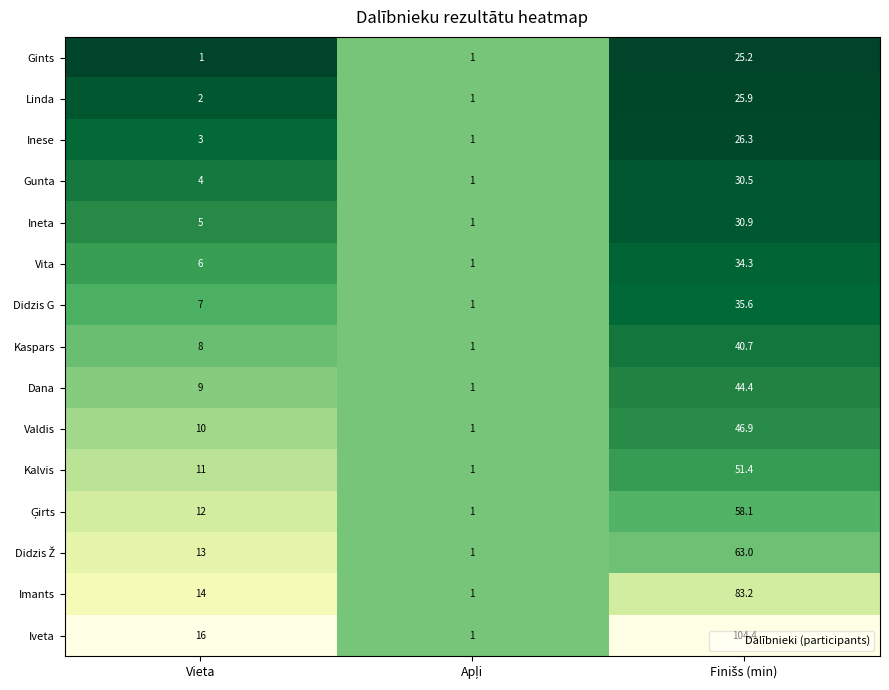

Is it true that Linda equals 2.0 at Vieta?

True